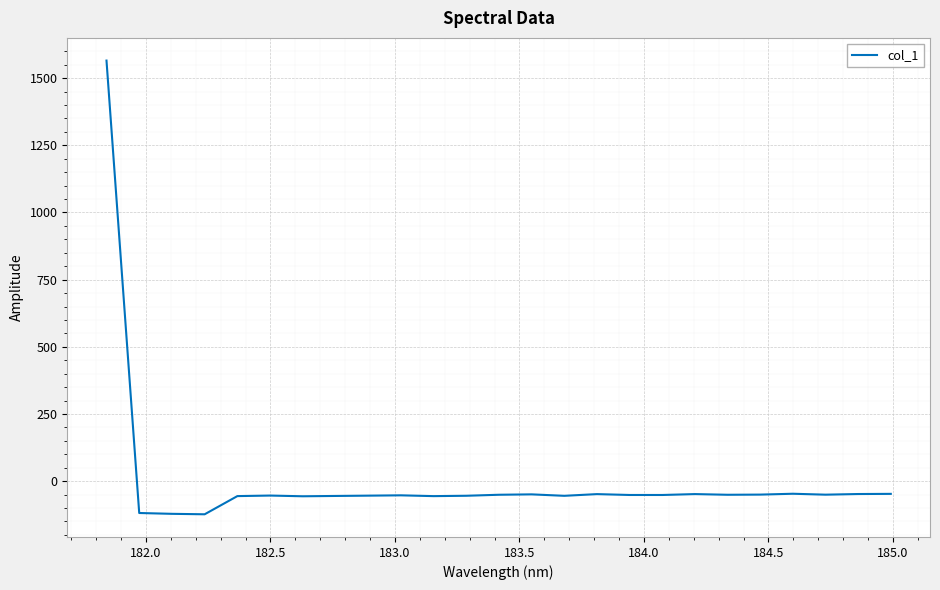

What is the minimum value shown in the chart?

-123.3